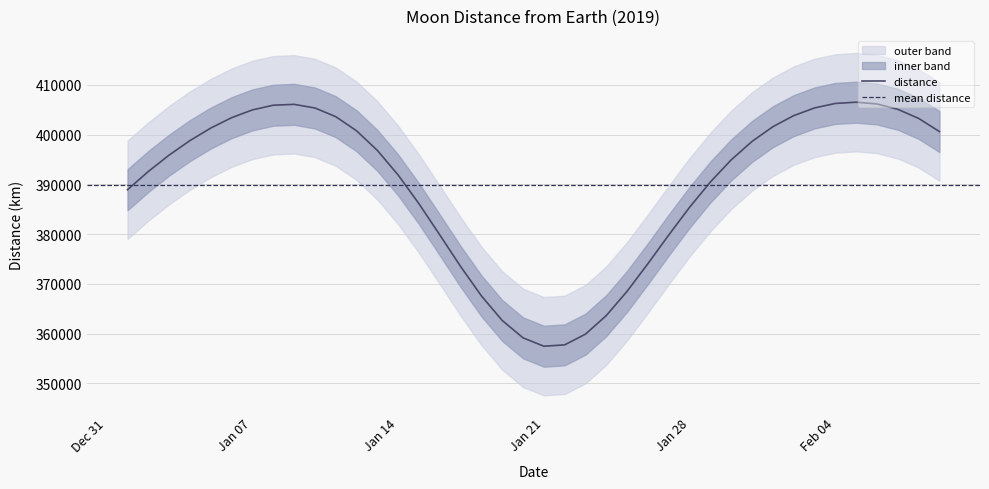

What is the average value?

389874.6